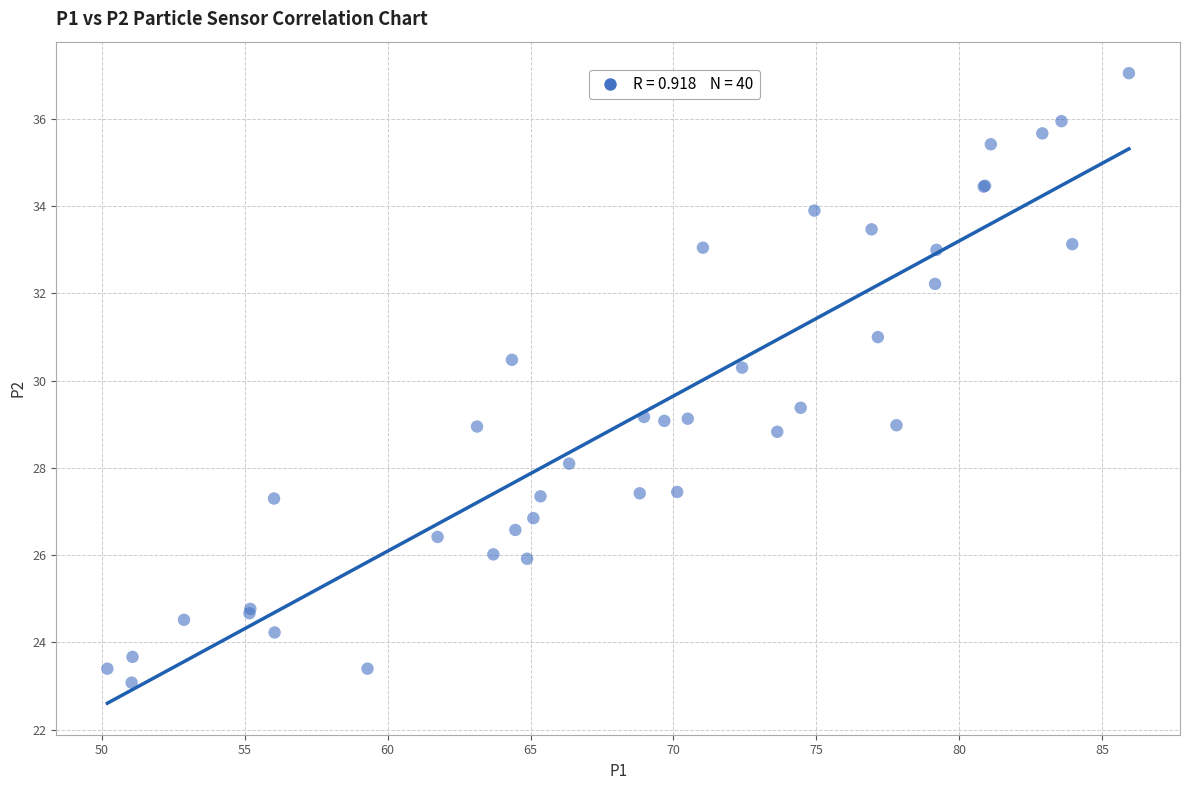

What Y value in the scatter plot is closest to 30?

30.3